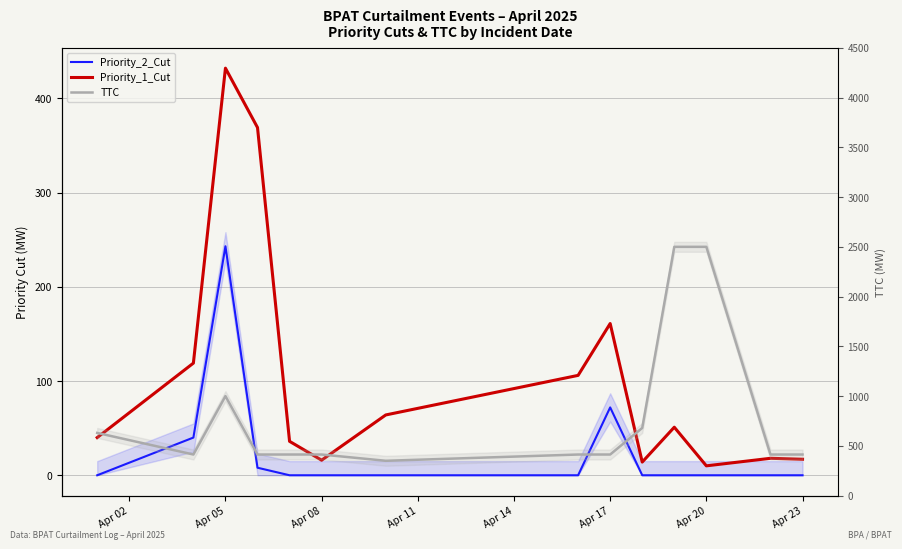

What is the average value of the TTC series?

783